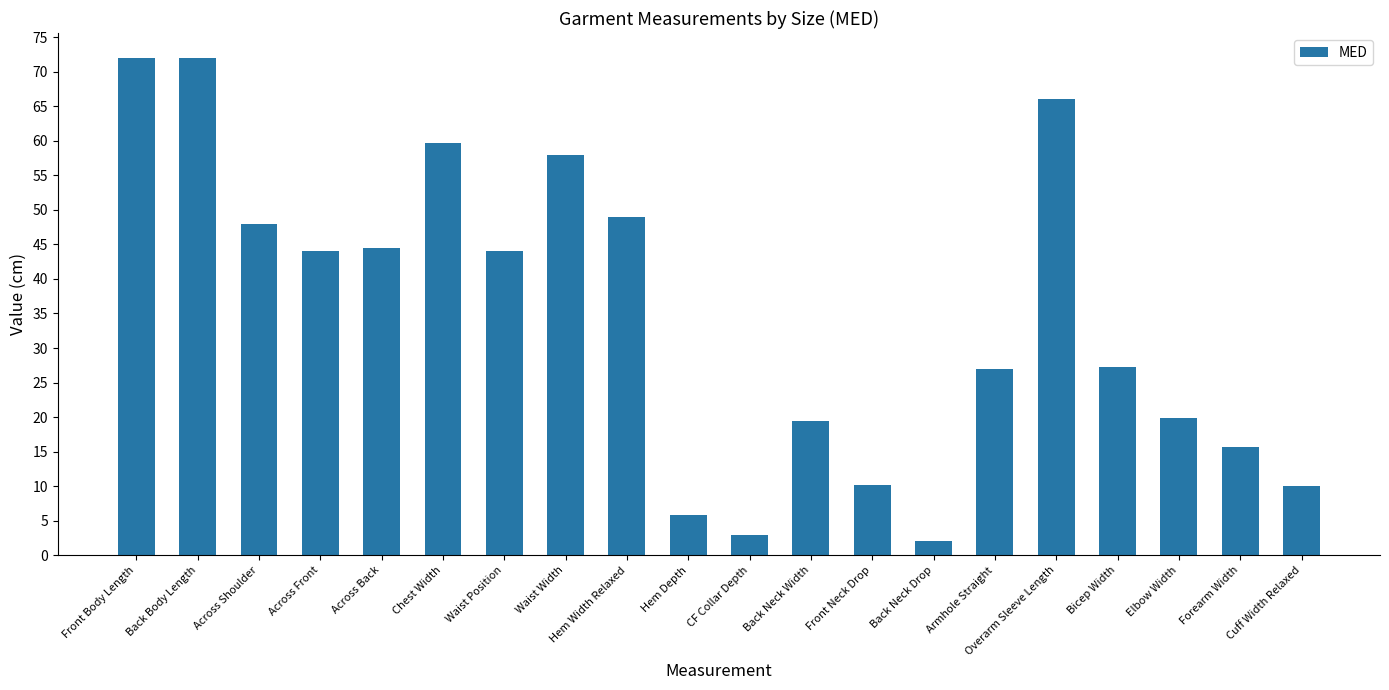

How many values are below 44?

10